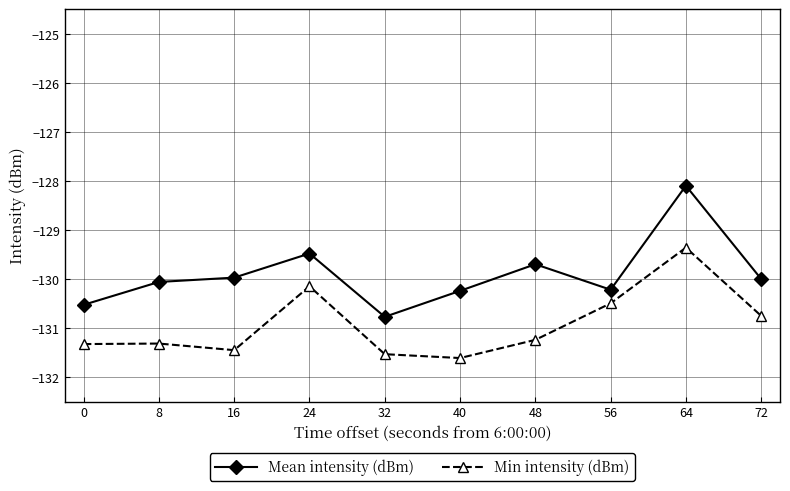

What is the value of the Min intensity (dBm) point at the 3rd from the left?

-131.4